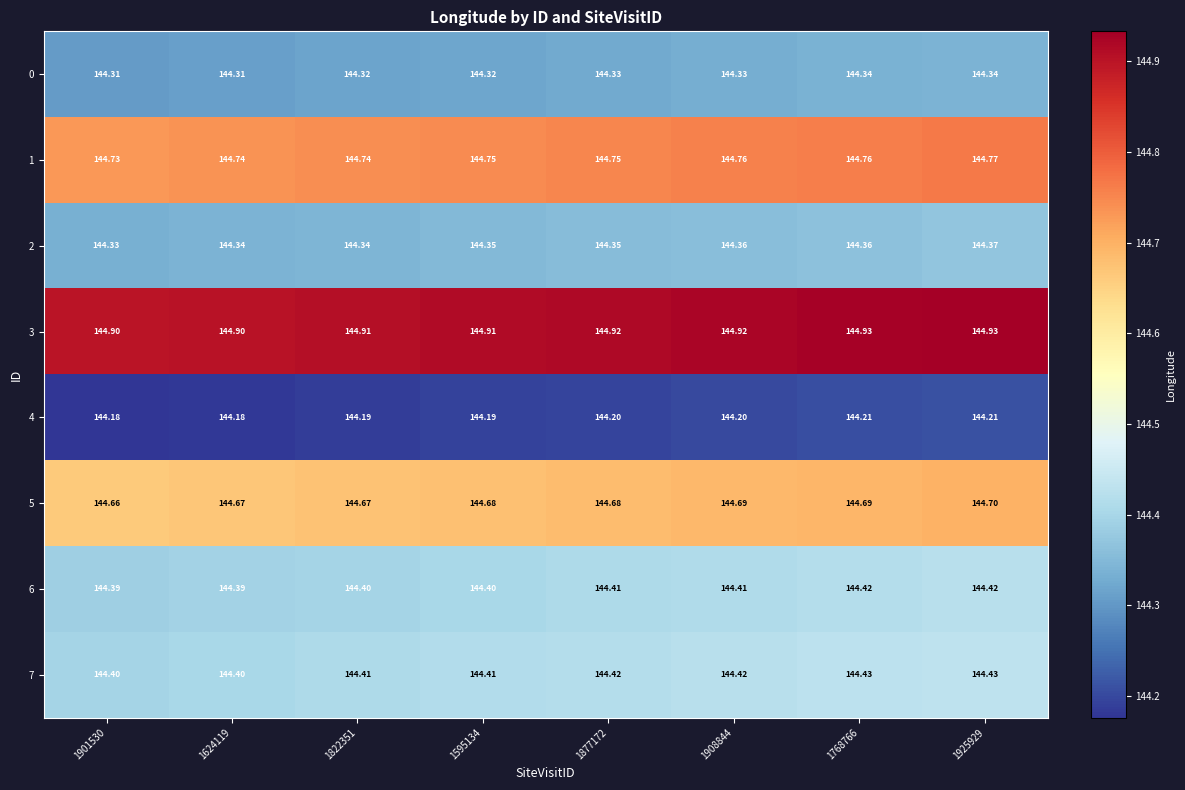

Is the value of 6 at 1595134 greater than the value of 4 at 1822351?

Yes